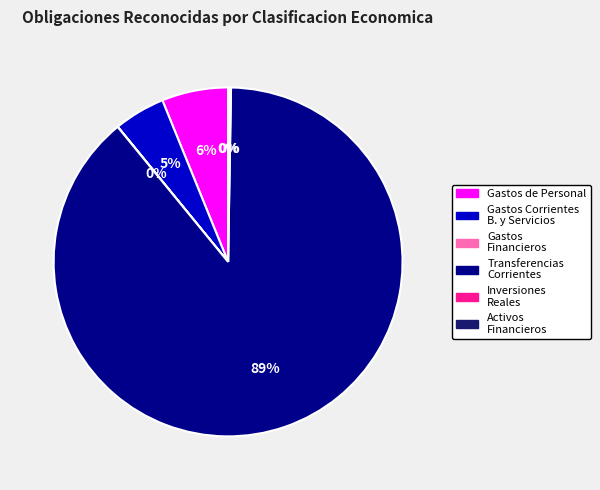

To the nearest percent, what is the difference between the largest and smallest slice percentages?

89%